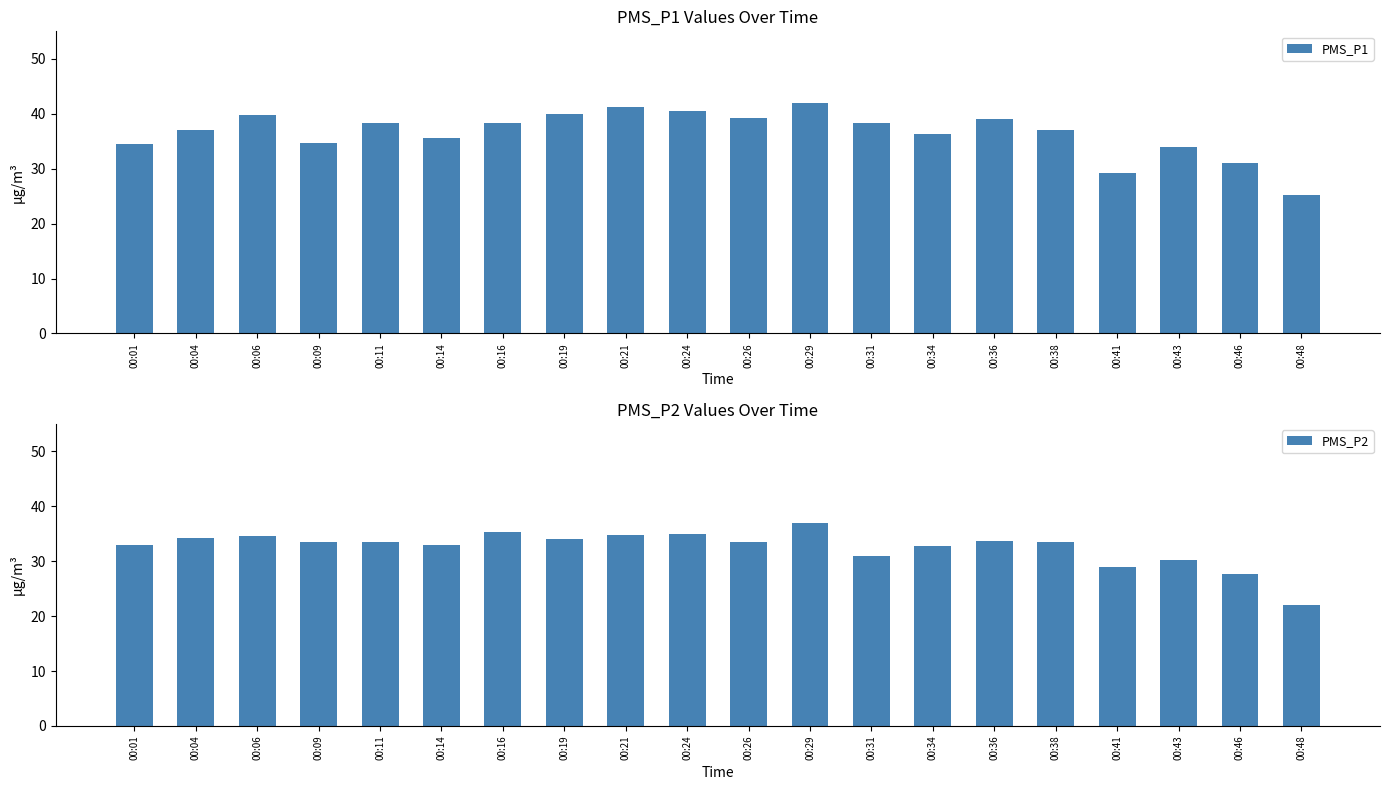

Is it true that PMS_P2 equals 35.0 at 00:24?

True